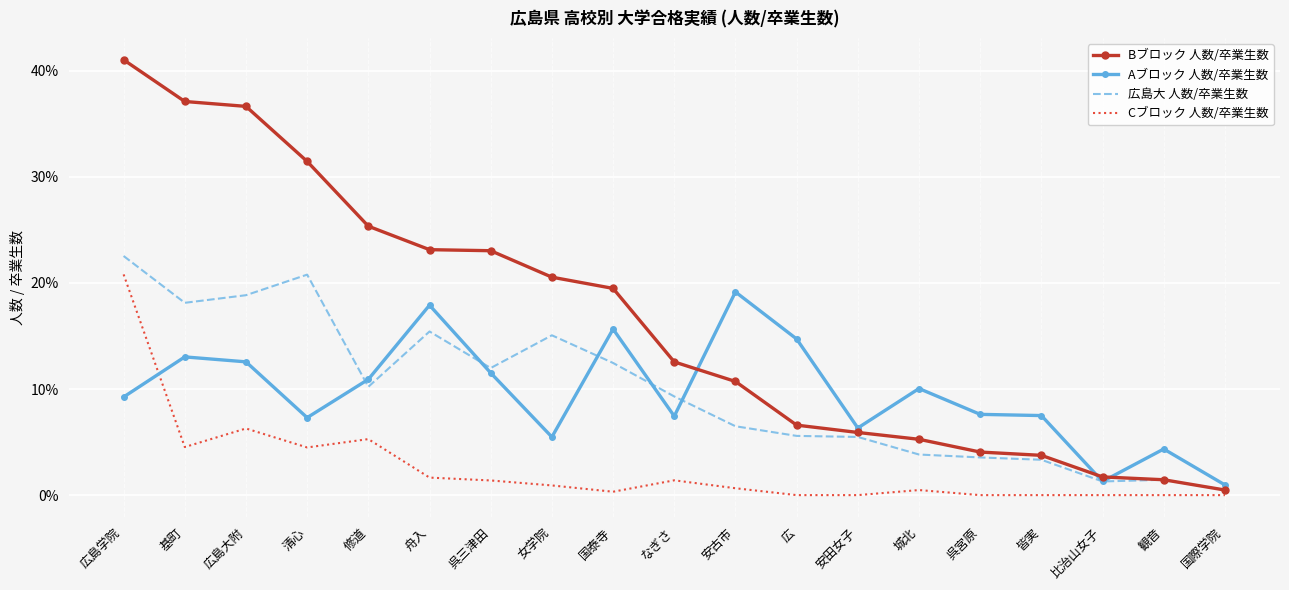

Which series has the widest spread of values?

Bブロック 人数/卒業生数